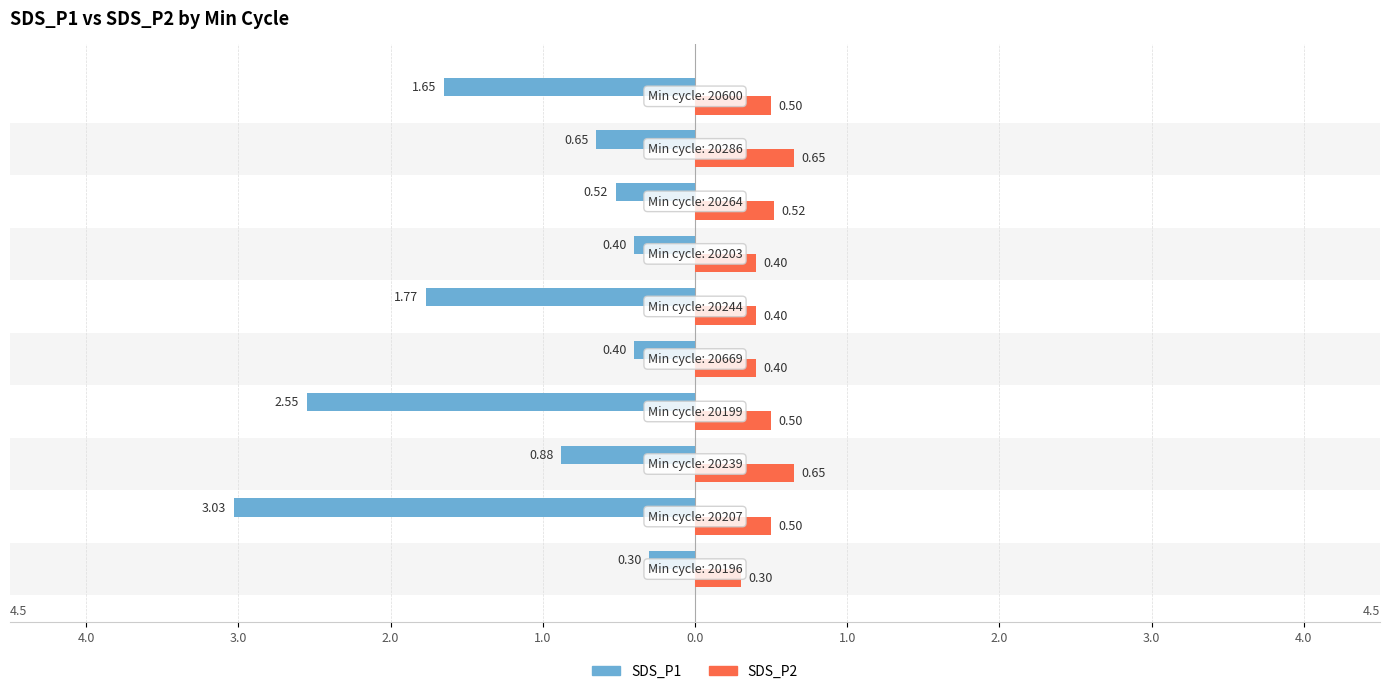

What are all the series names shown in the legend?

SDS_P1, SDS_P2